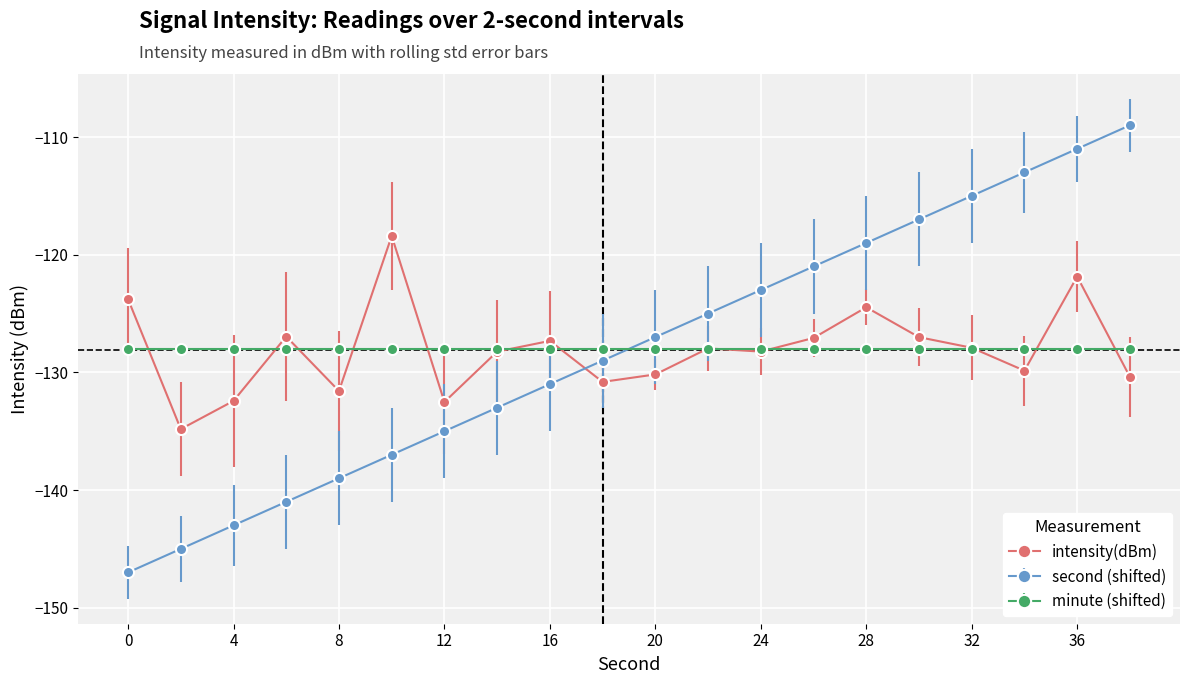

What is the average value of the intensity(dBm) series?

-128.1